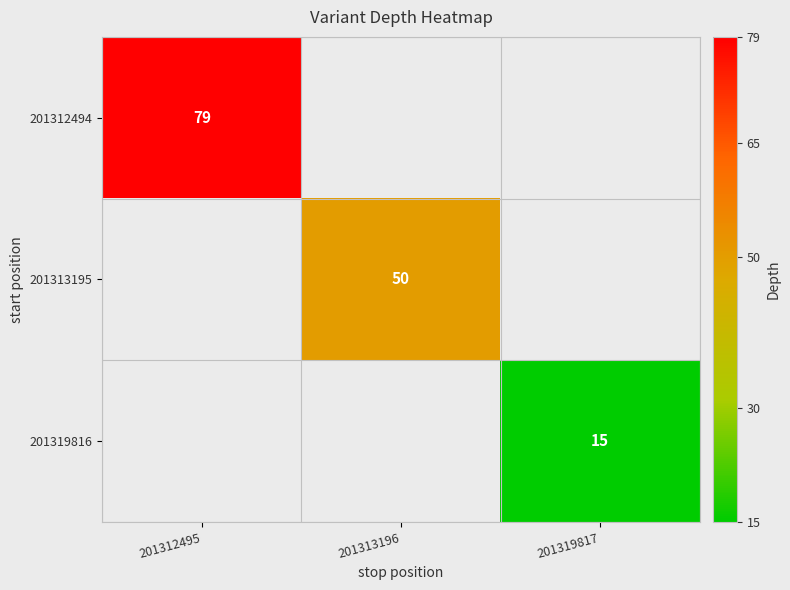

Is it true that 201313195 equals 67 at 201313196?

False